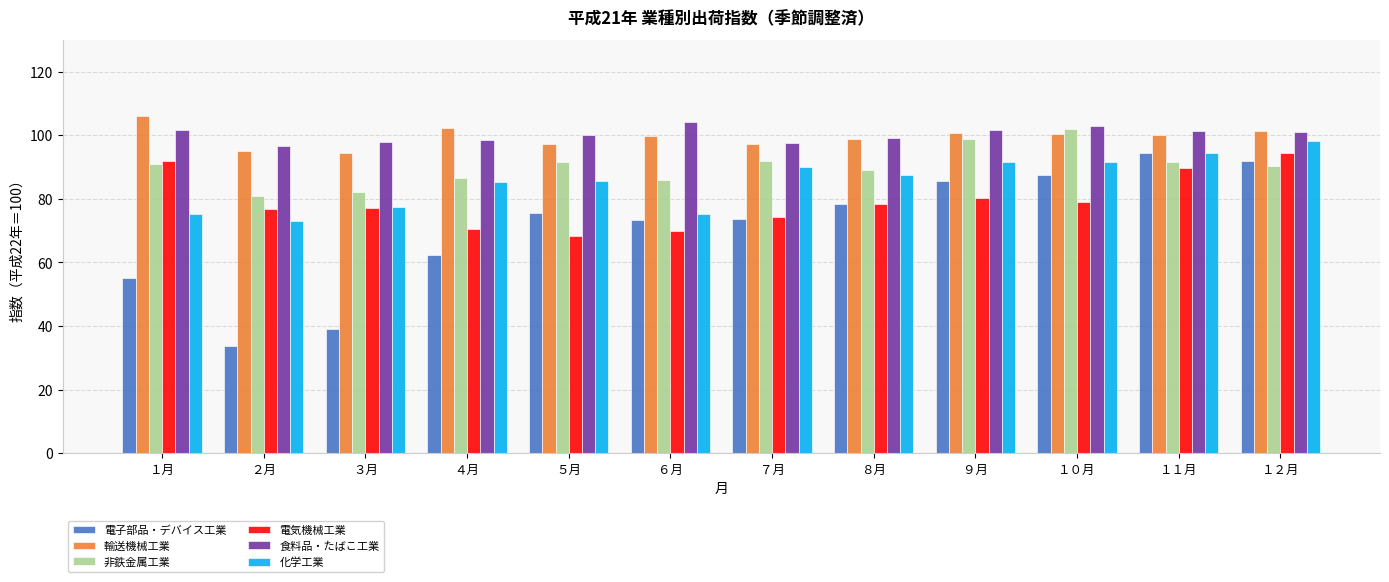

True or false: 電気機械工業 has a value of 143.1 at １月.

False